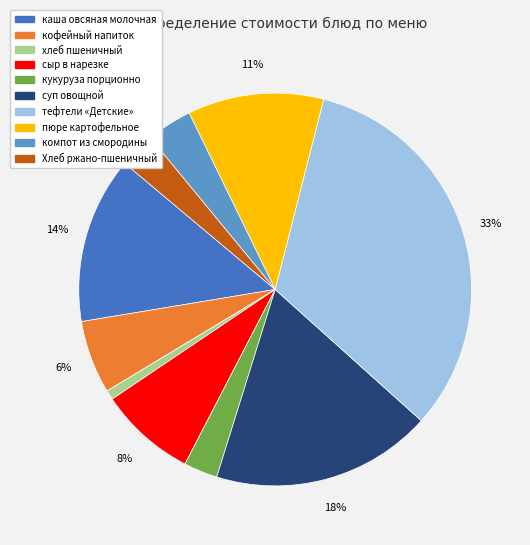

To the nearest percent, what percentage of the pie is компот из смородины?

4%